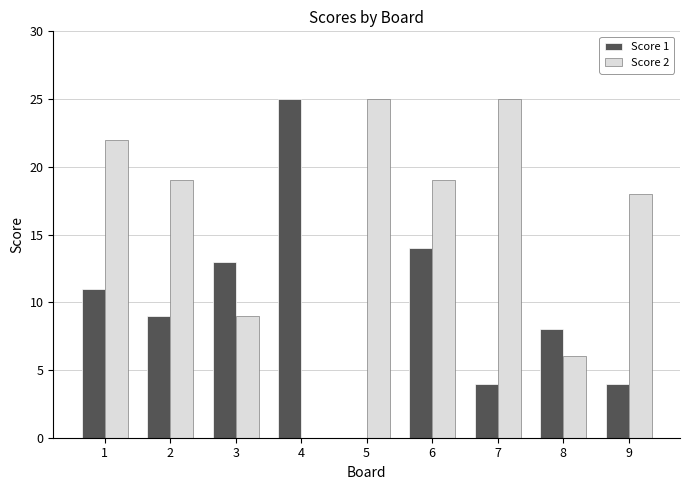

Are the bars horizontal?

No